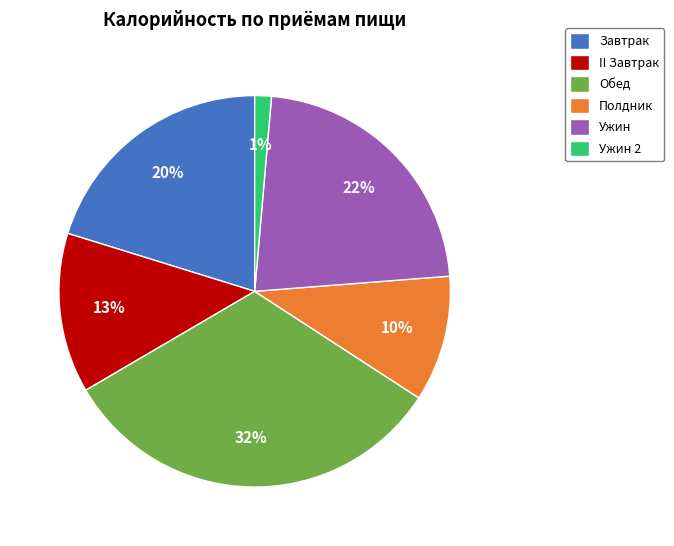

To the nearest percent, what is the average slice percentage?

17%